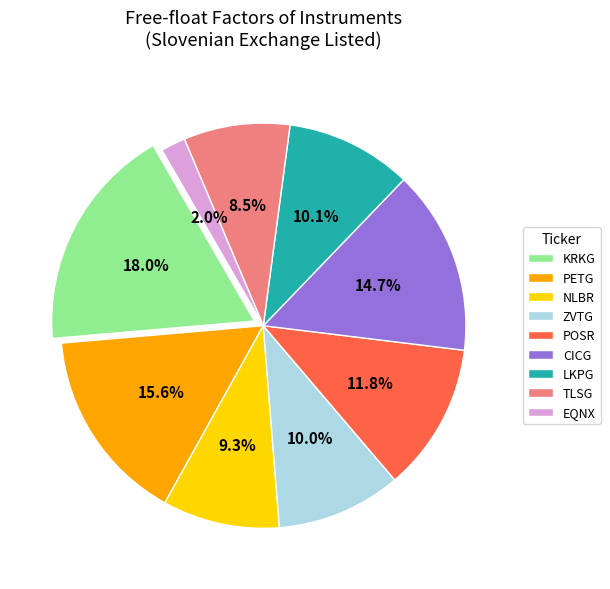

Does any single category account for the majority?

No